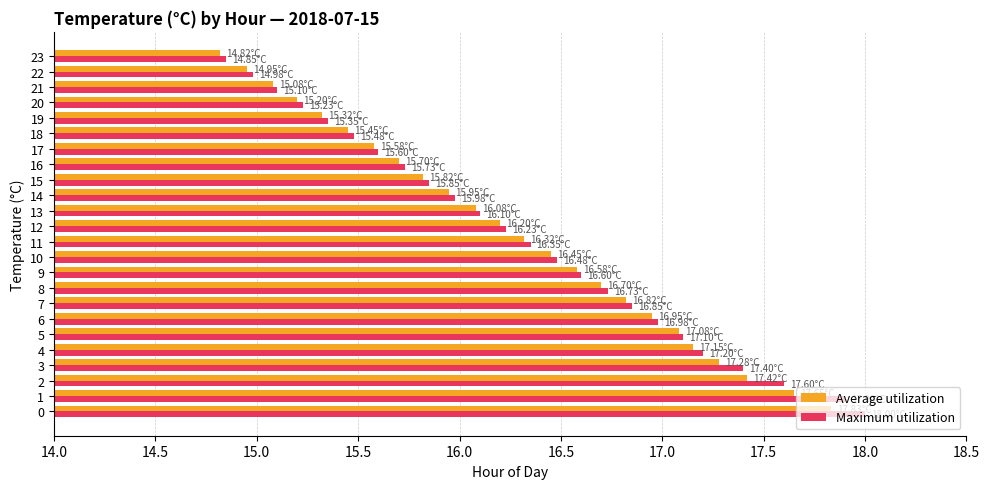

Which series has the widest spread of values?

Maximum utilization